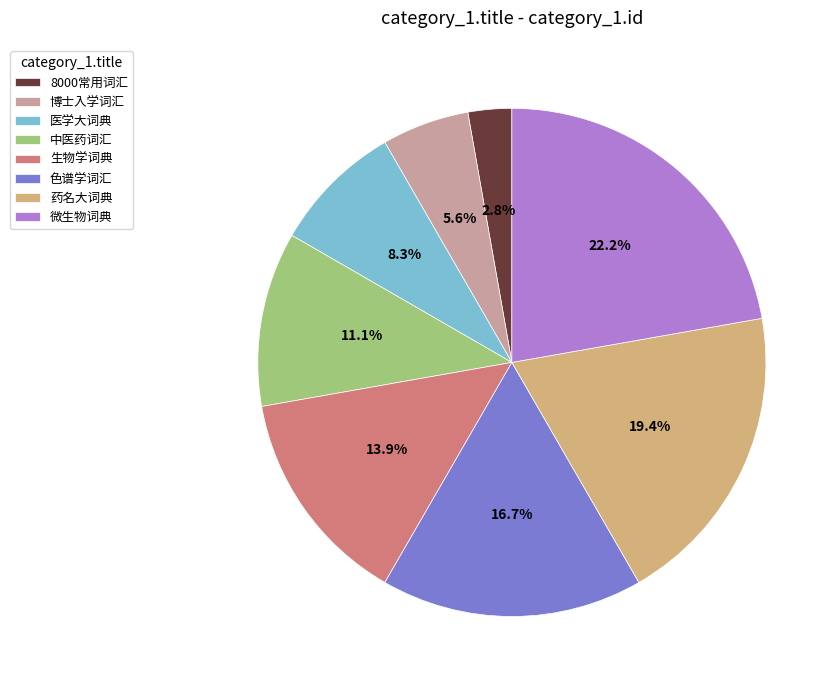

What is the ratio of the value at 中医药词汇 to the value at 药名大词典?

0.6